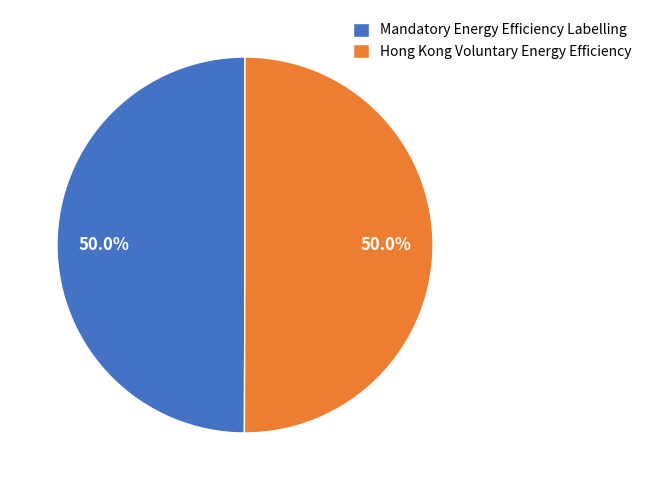

Approximately how many times larger is the value at Mandatory Energy Efficiency Labelling compared to Hong Kong Voluntary Energy Efficiency?

1.0